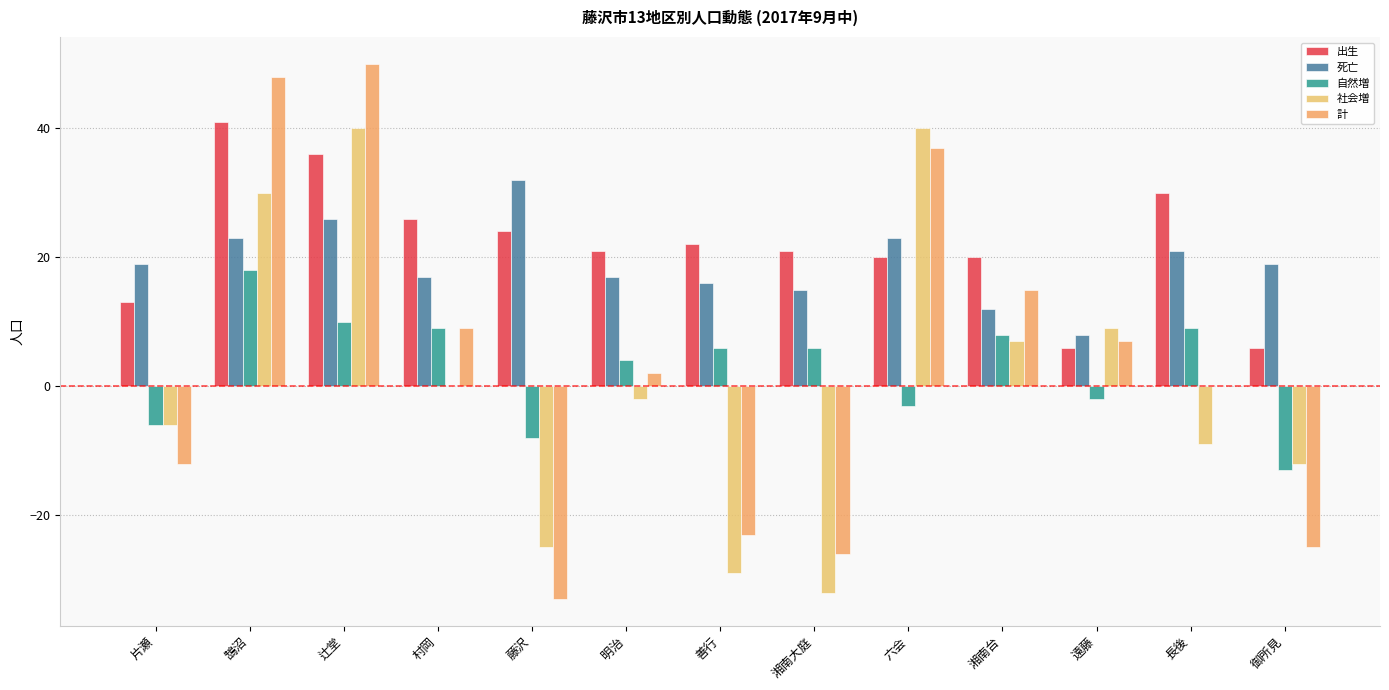

List the series in order of their peak value, lowest first.

自然増, 死亡, 社会増, 出生, 計